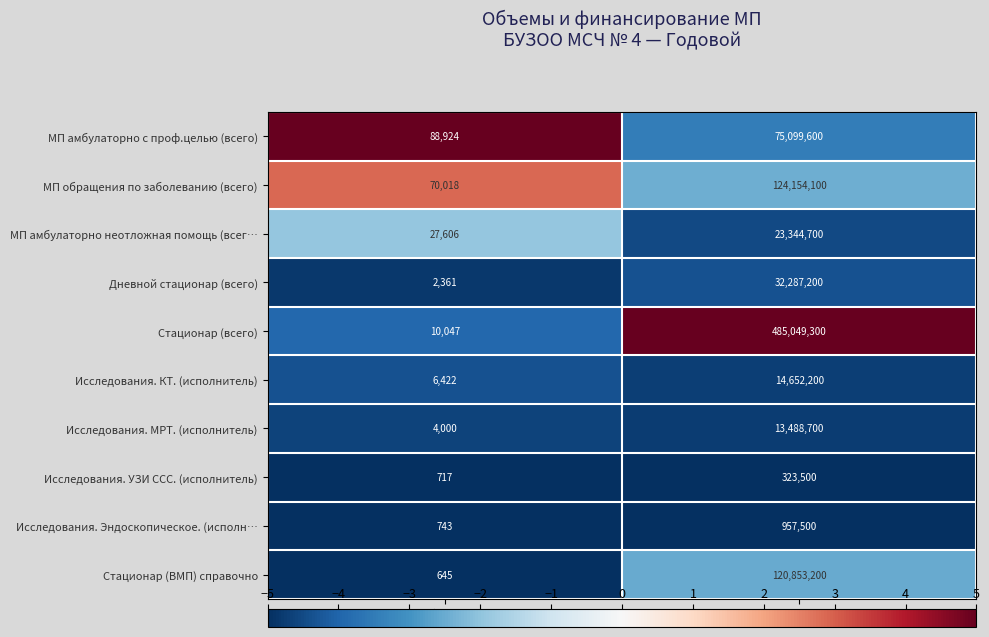

List the series in order of their peak value, highest first.

Стационар (всего), МП обращения по заболеванию (всего), Стационар (ВМП) справочно, МП амбулаторно с проф.целью (всего), Дневной стационар (всего), МП амбулаторно неотложная помощь (всег…, Исследования. КТ. (исполнитель), Исследования. МРТ. (исполнитель), Исследования. Эндоскопическое. (исполн…, Исследования. УЗИ ССС. (исполнитель)